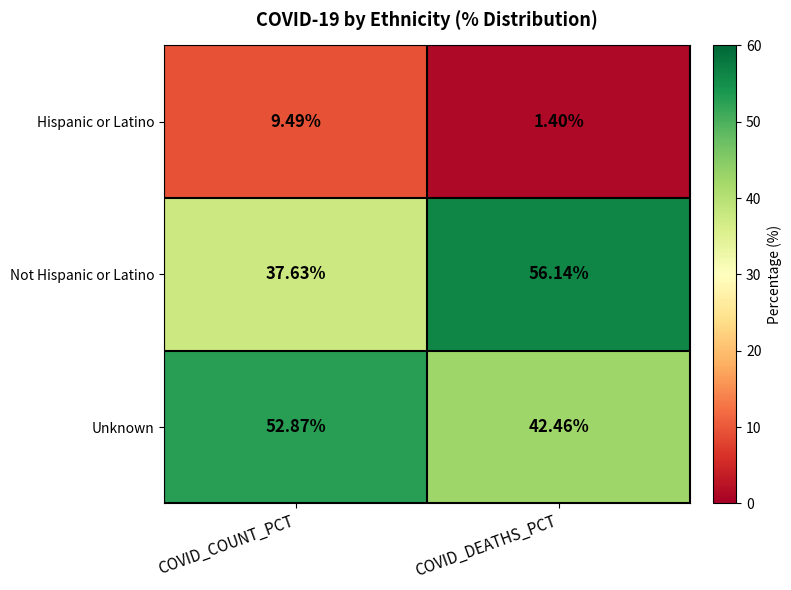

At which category is the sum across all series the highest?

COVID_DEATHS_PCT